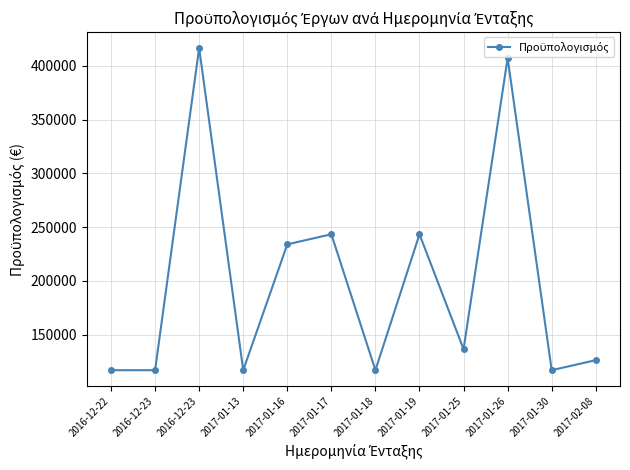

Reading left to right, extract all data points from this chart.

117000	117000	416520	117000	234000	243360	117000	243360	136500	407160	117000	126360